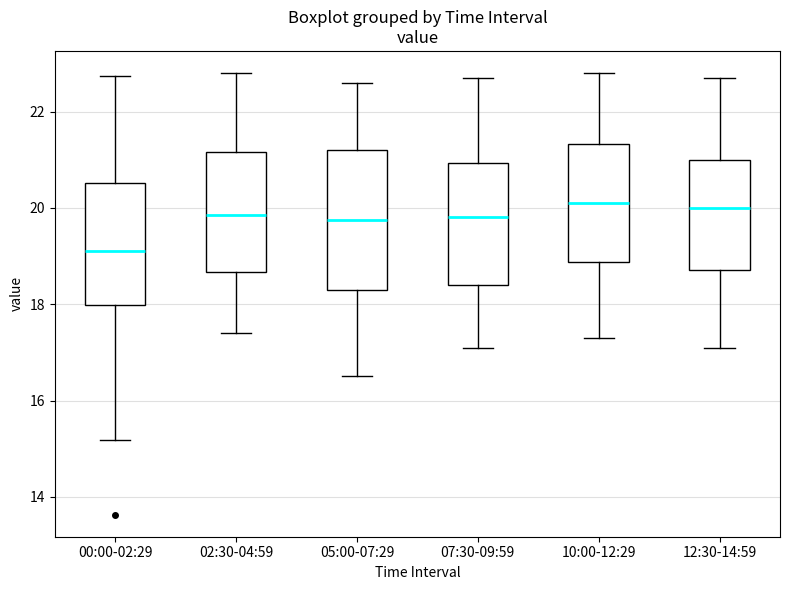

Which box is the tallest, from its lower edge to its upper edge?

05:00-07:29